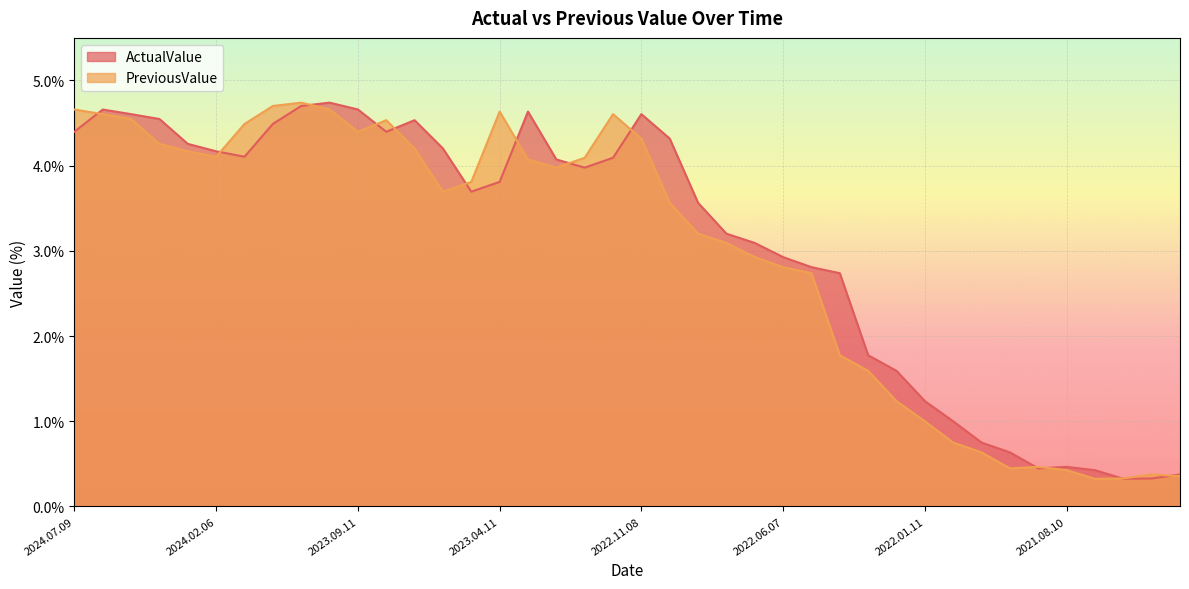

True or false: ActualValue has more than 1 points higher than both neighbors.

True